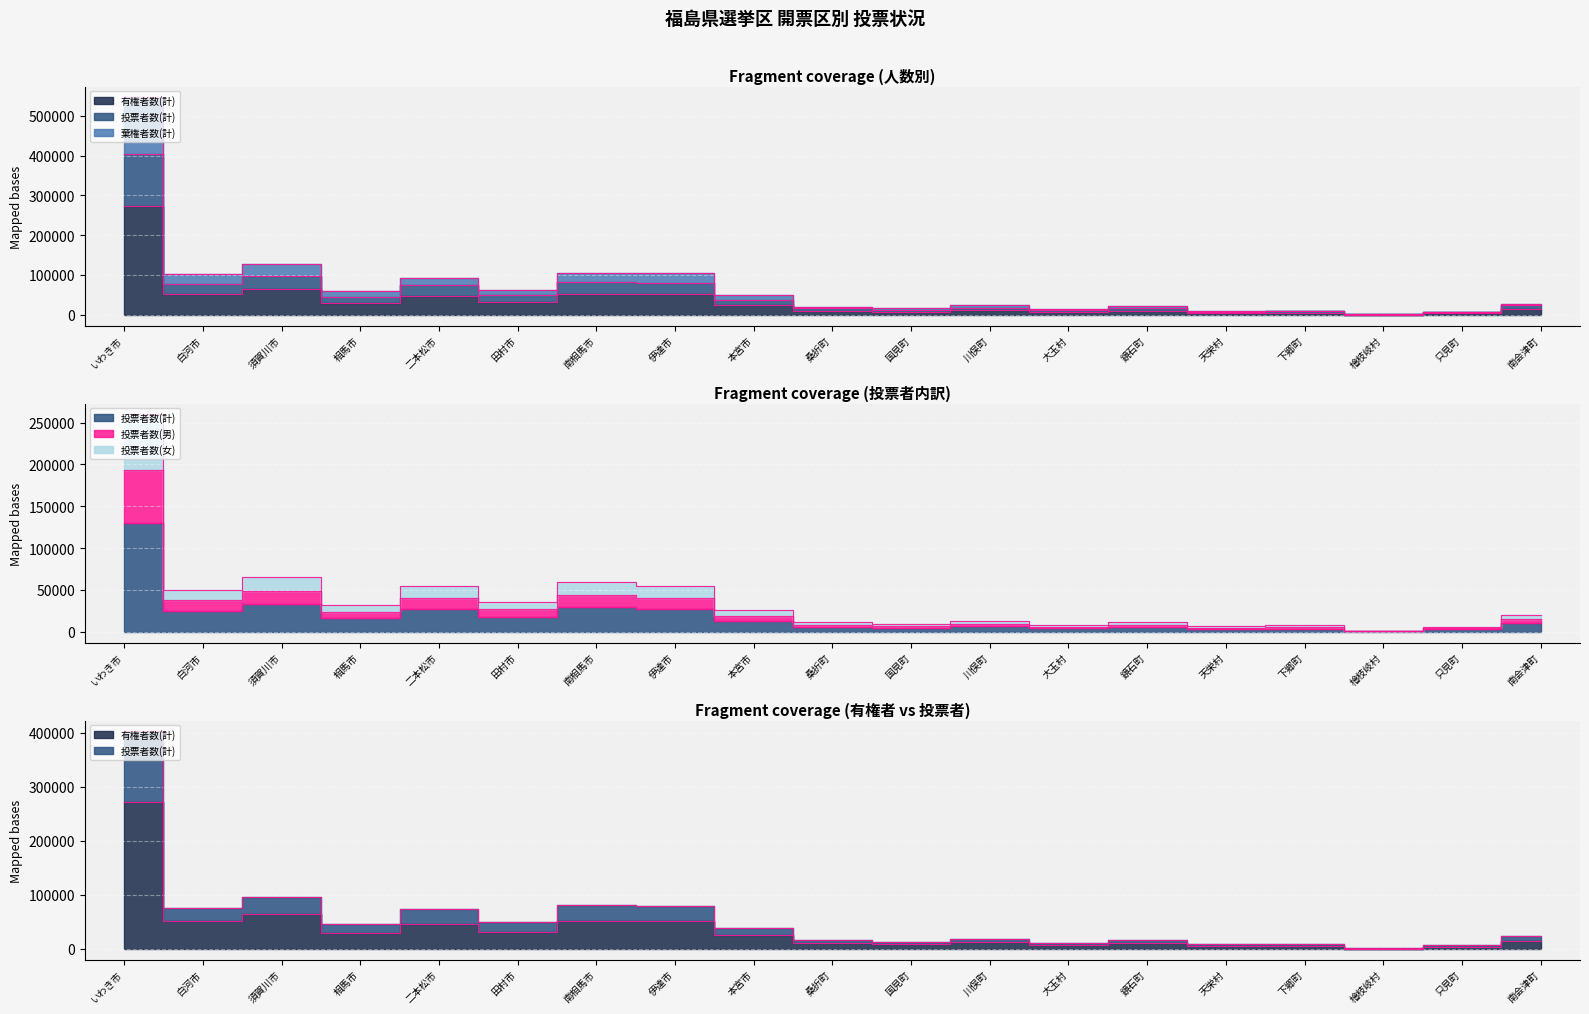

What is the difference between the maximum and second lowest values in the 投票者数(女) series?

253548